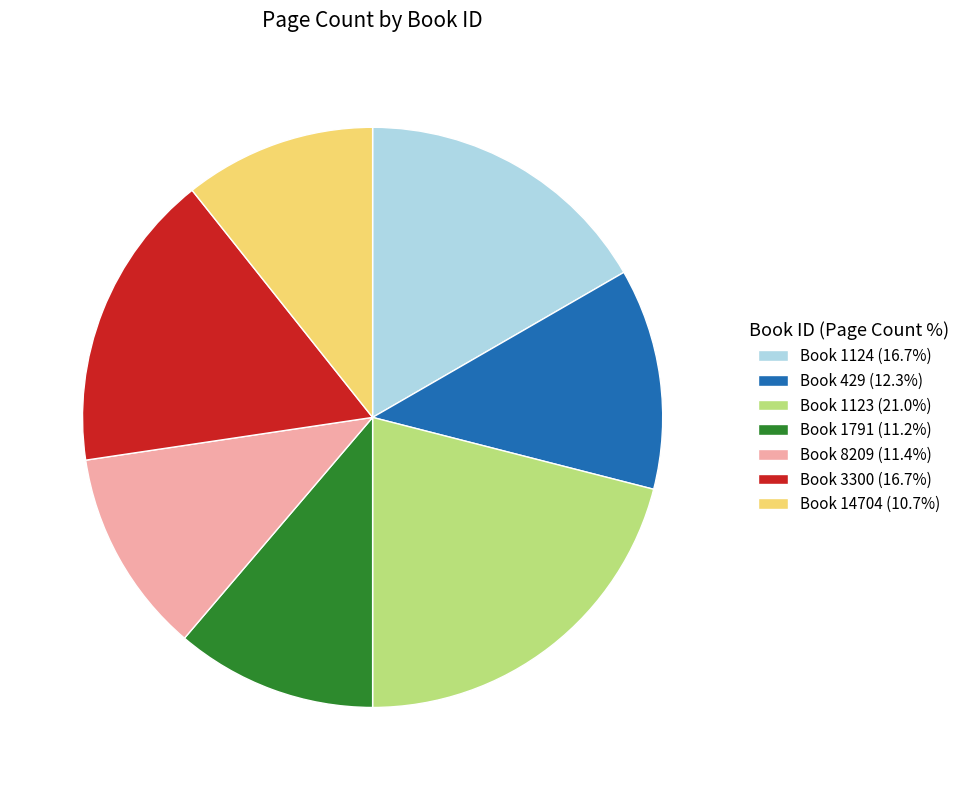

Do Book 1791 (11.2%) and Book 14704 (10.7%) together represent more than half of the pie?

No